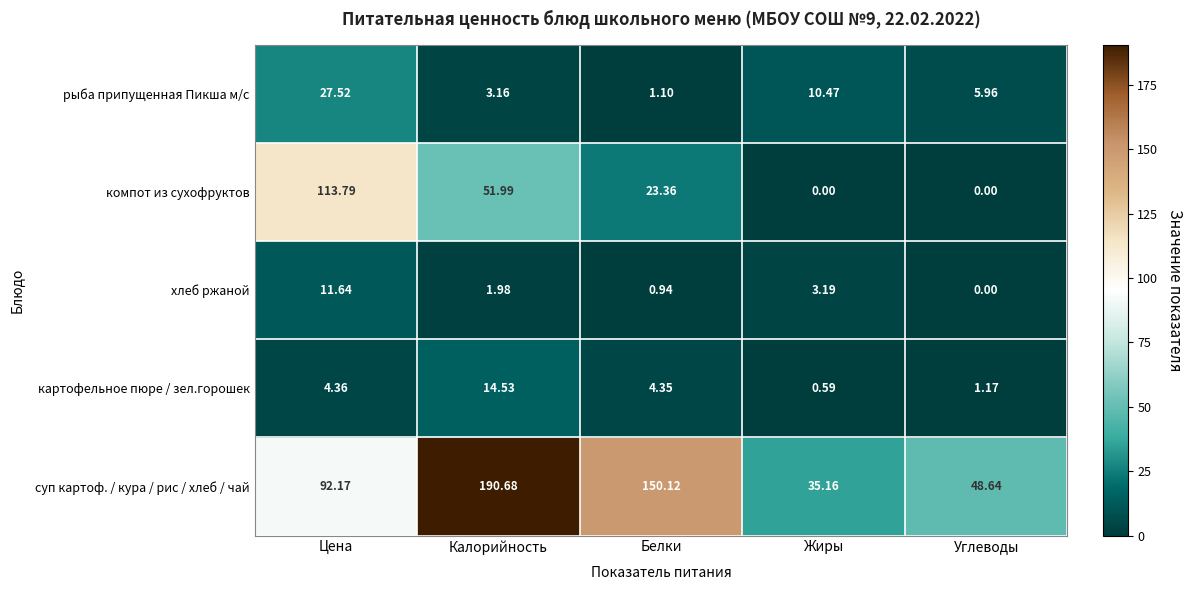

How many series are shown in this chart?

5